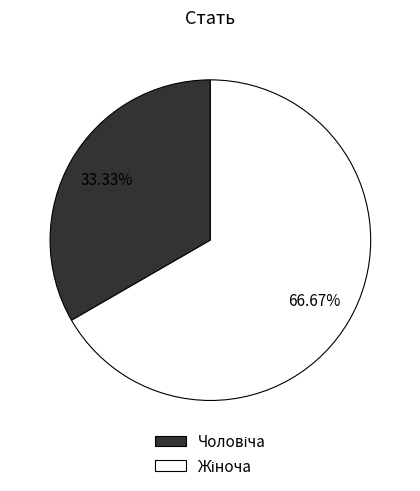

Is there any slice that represents more than half of the pie?

Yes